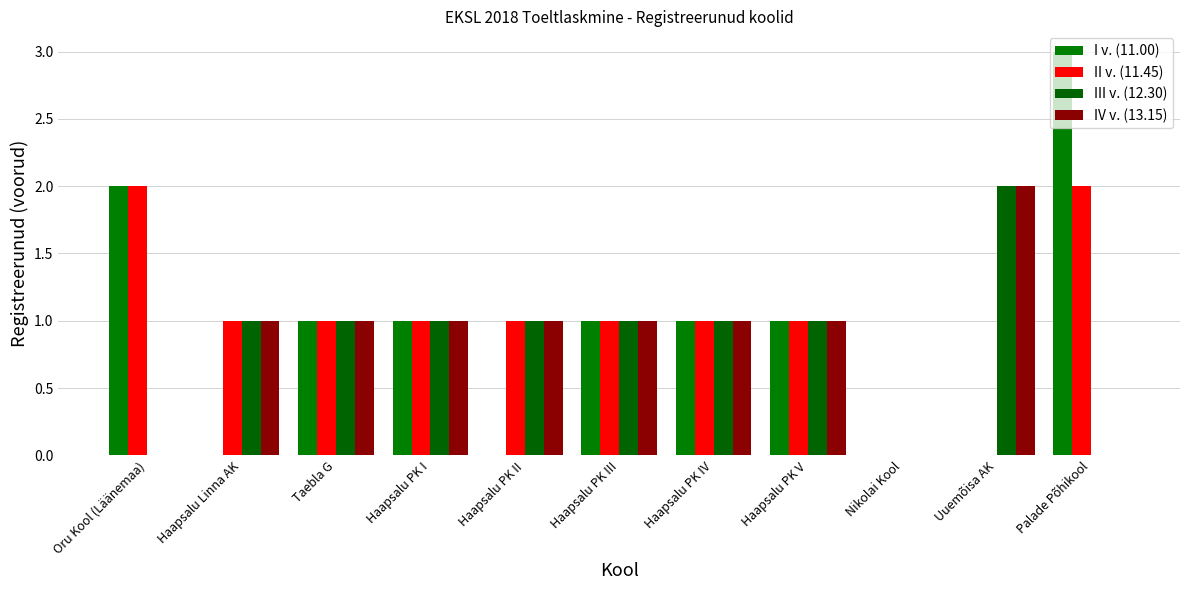

What is the total value across all series at Haapsalu PK I?

4